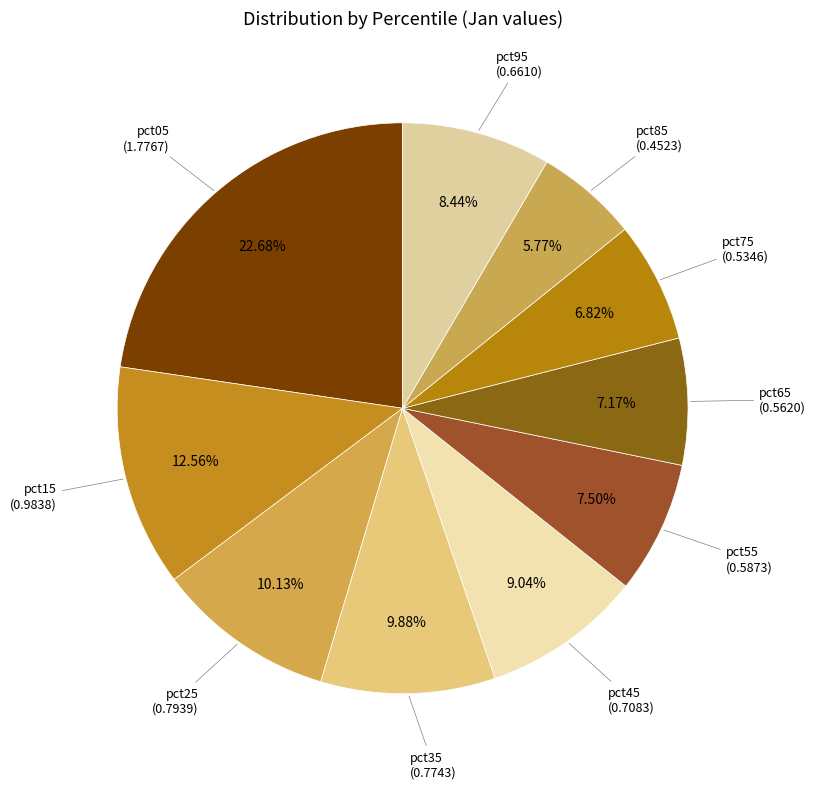

To the nearest percent, what is the average slice percentage?

10%